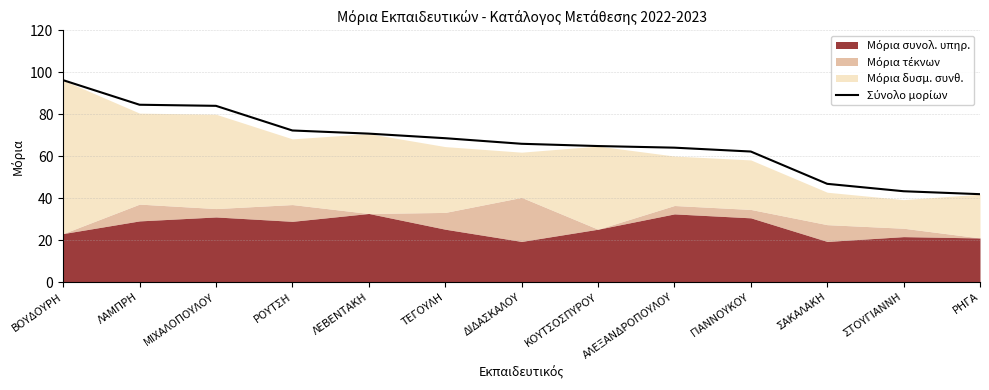

What is the difference between the second highest and second lowest values?

41.2